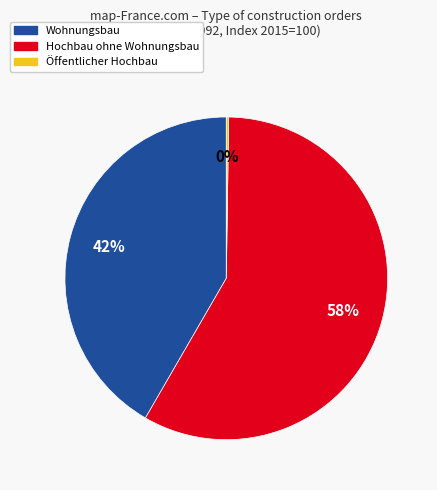

To the nearest percent, what is the difference between the largest and smallest slice percentages?

58%